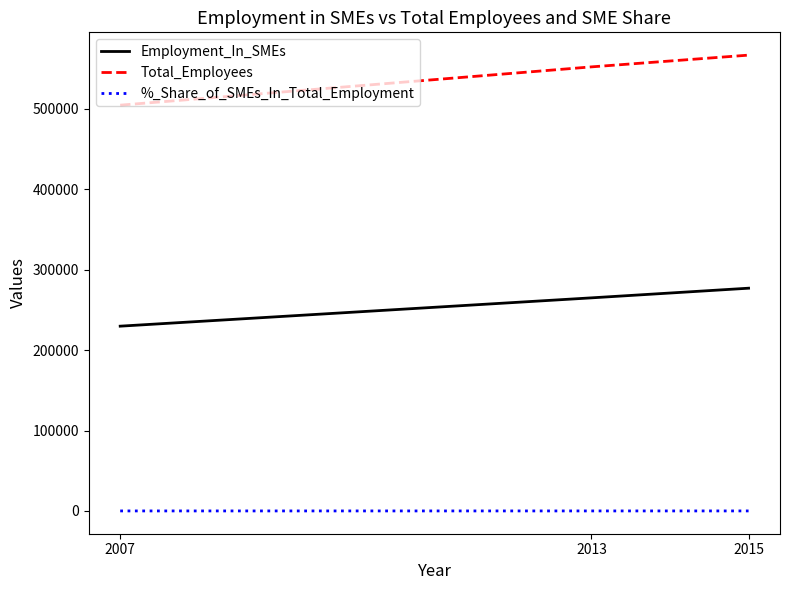

What is the lowest value of the Total_Employees series?

504400